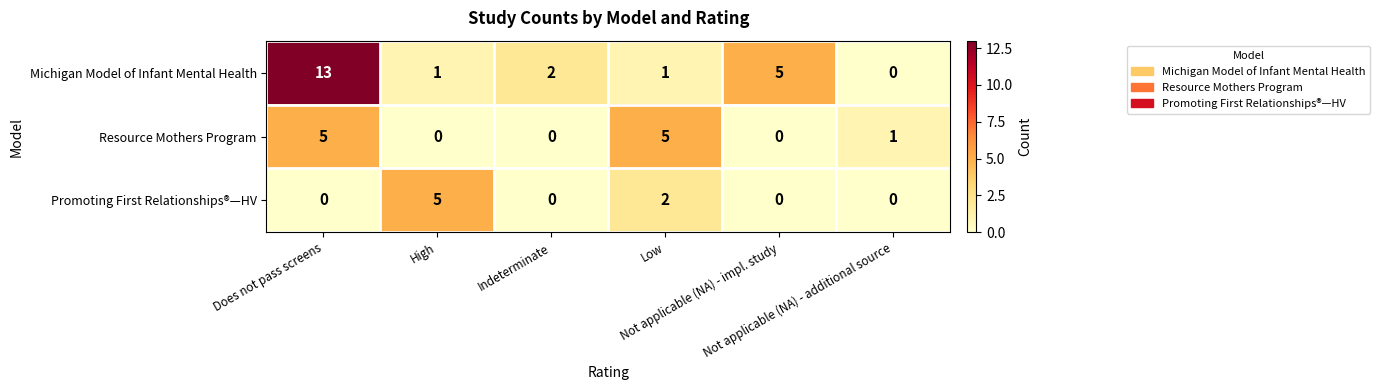

At which category is the sum across all series the highest?

Does not pass screens